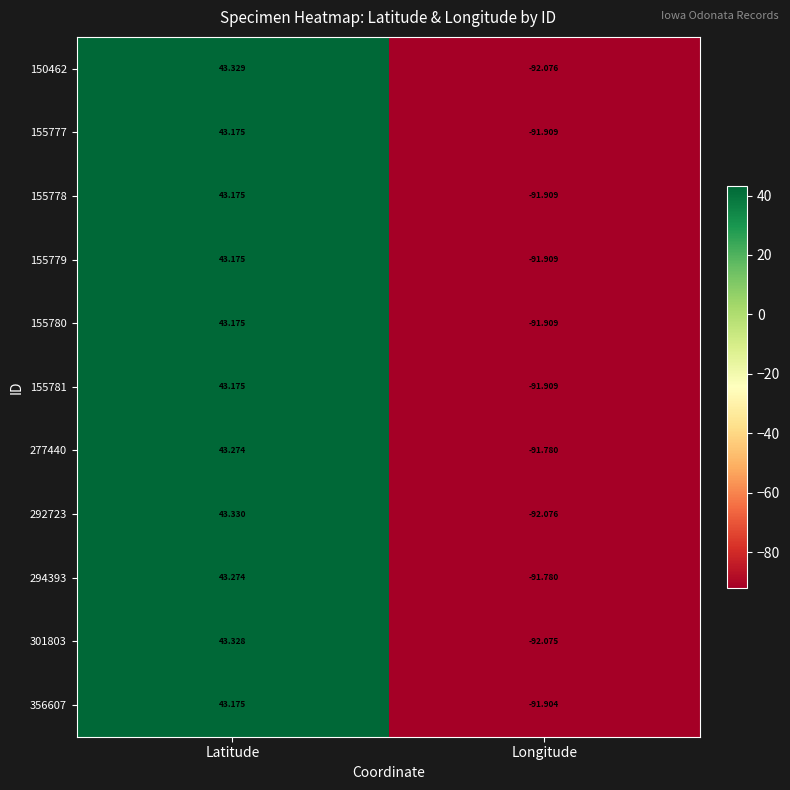

Is the value of 155780 at Latitude greater than the value of 356607 at Longitude?

Yes